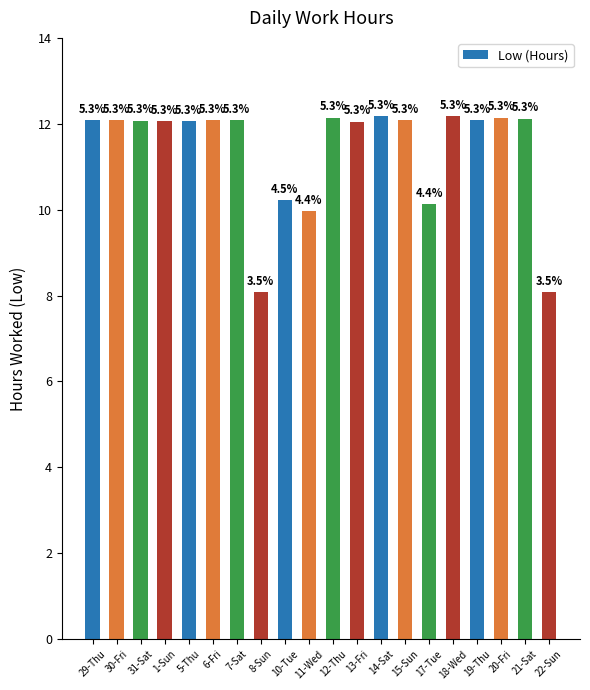

How many bars are there in total?

20